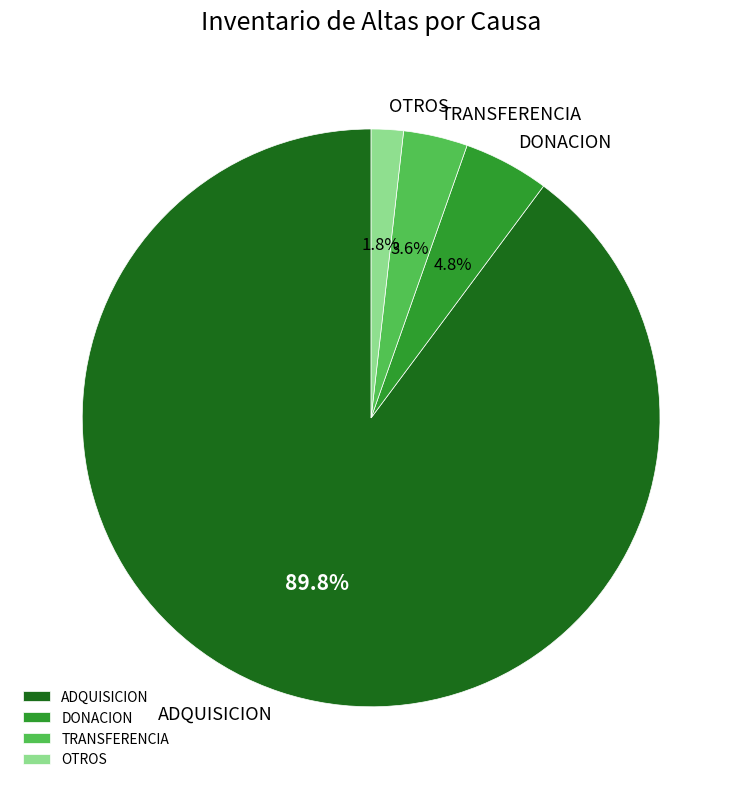

Approximately how many times larger is the value at TRANSFERENCIA compared to OTROS?

2.0